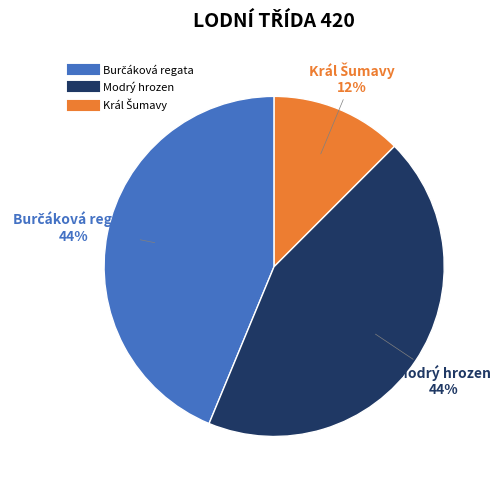

Does Modrý hrozen account for over 50% of the chart?

No